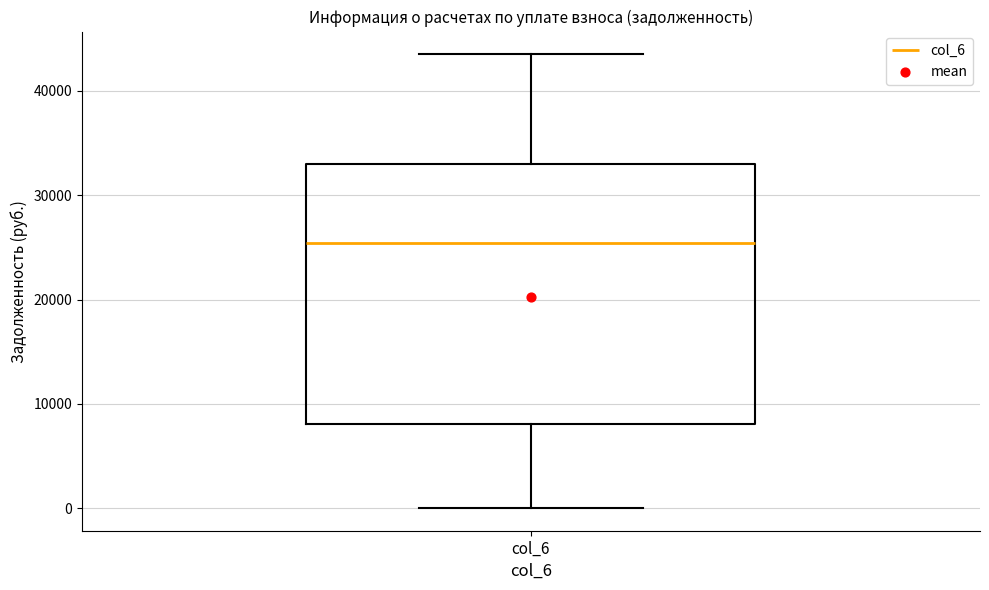

Where does the lower whisker of the box for col_6 end on the y-axis? The values are not printed on the chart, so give them approximately, as read against the axis.

0